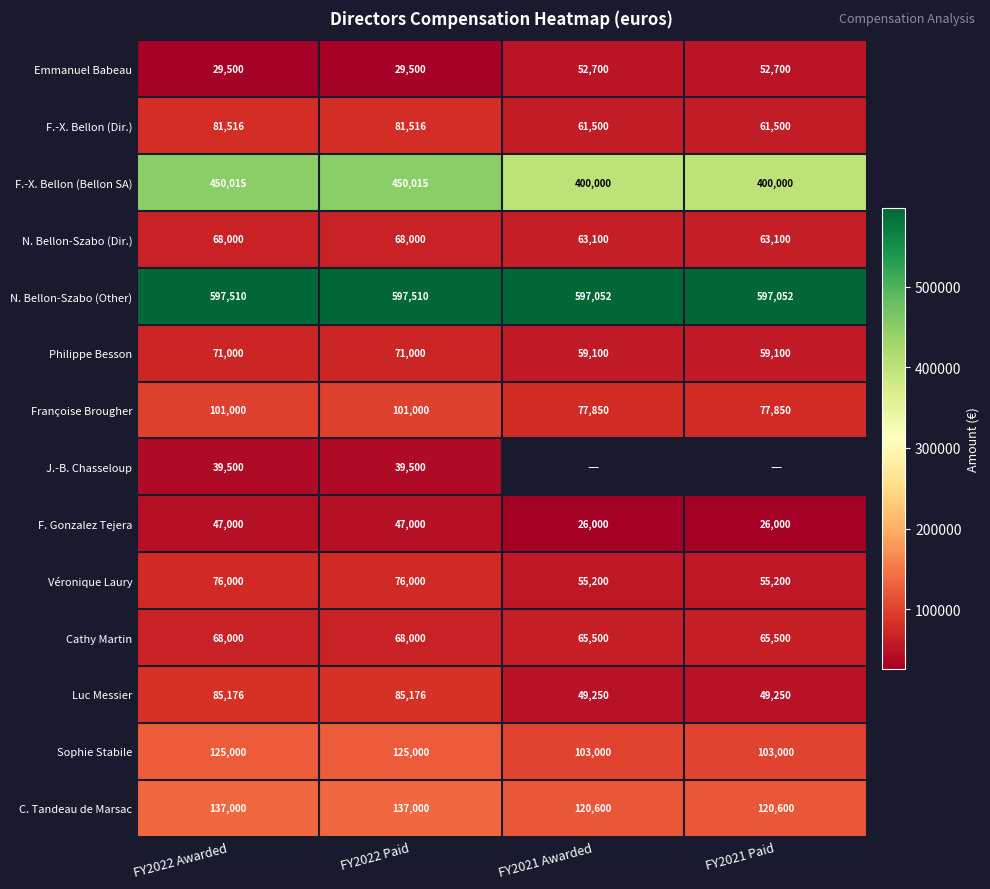

At which category is the sum across all series the highest?

FY2022 Awarded